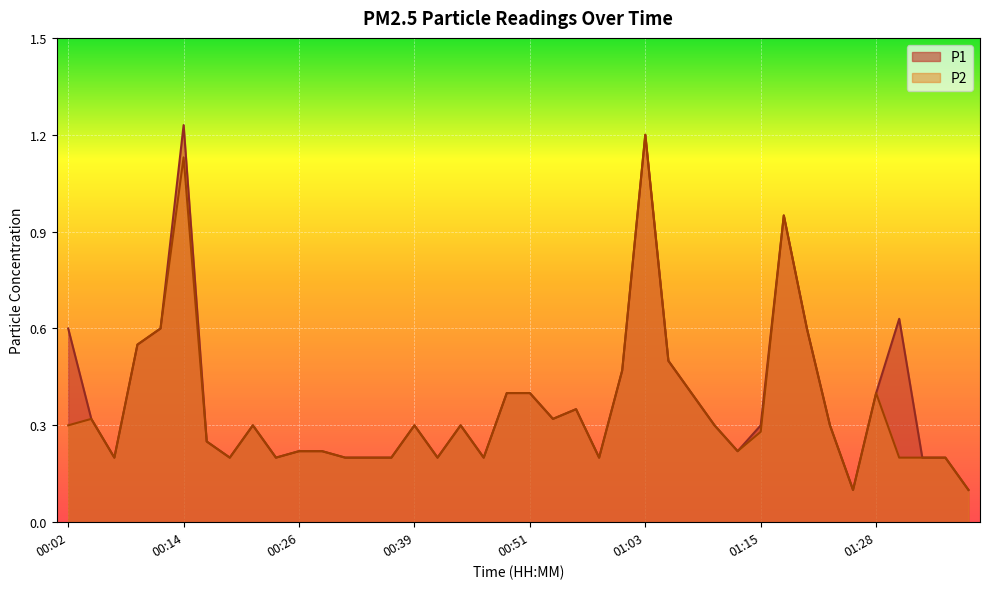

What are all the series names shown in the legend?

P1, P2